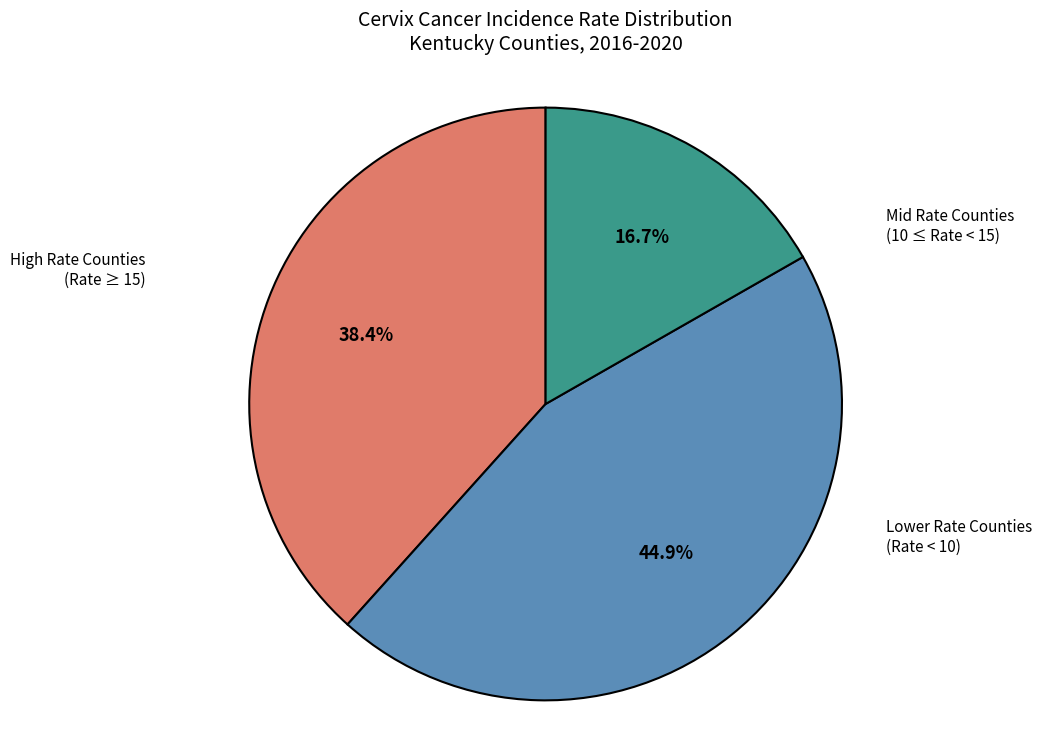

Is there any slice that represents more than half of the pie?

No